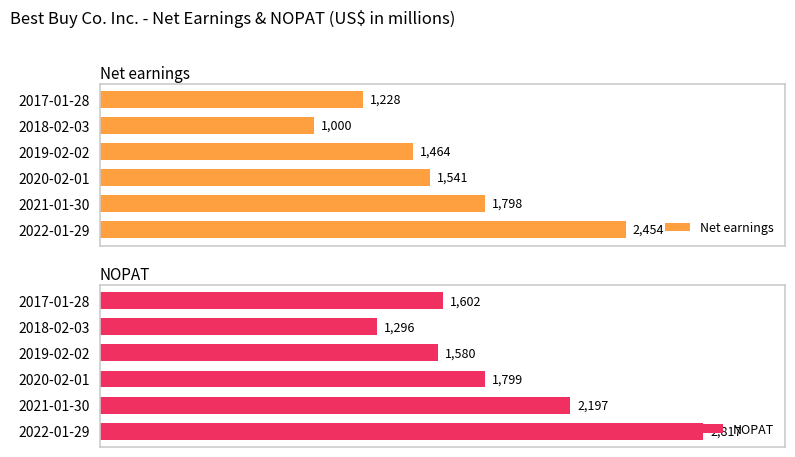

Where is Net earnings nearest to the value 1727?

2021-01-30